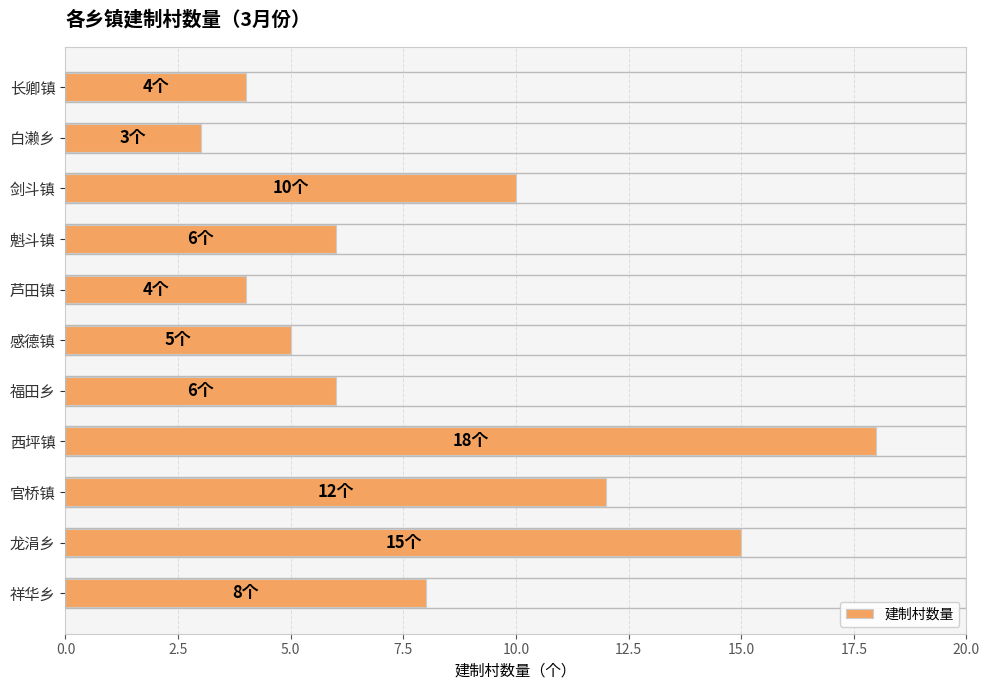

What is the sum of the values at 魁斗镇 and 福田乡?

12